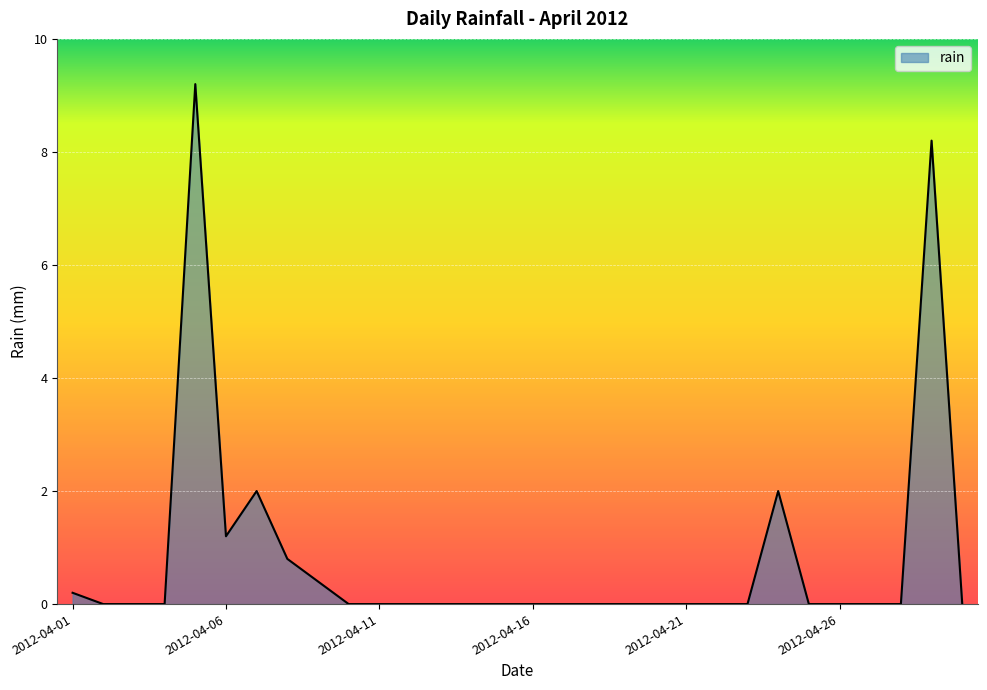

What is the greatest value displayed?

9.2